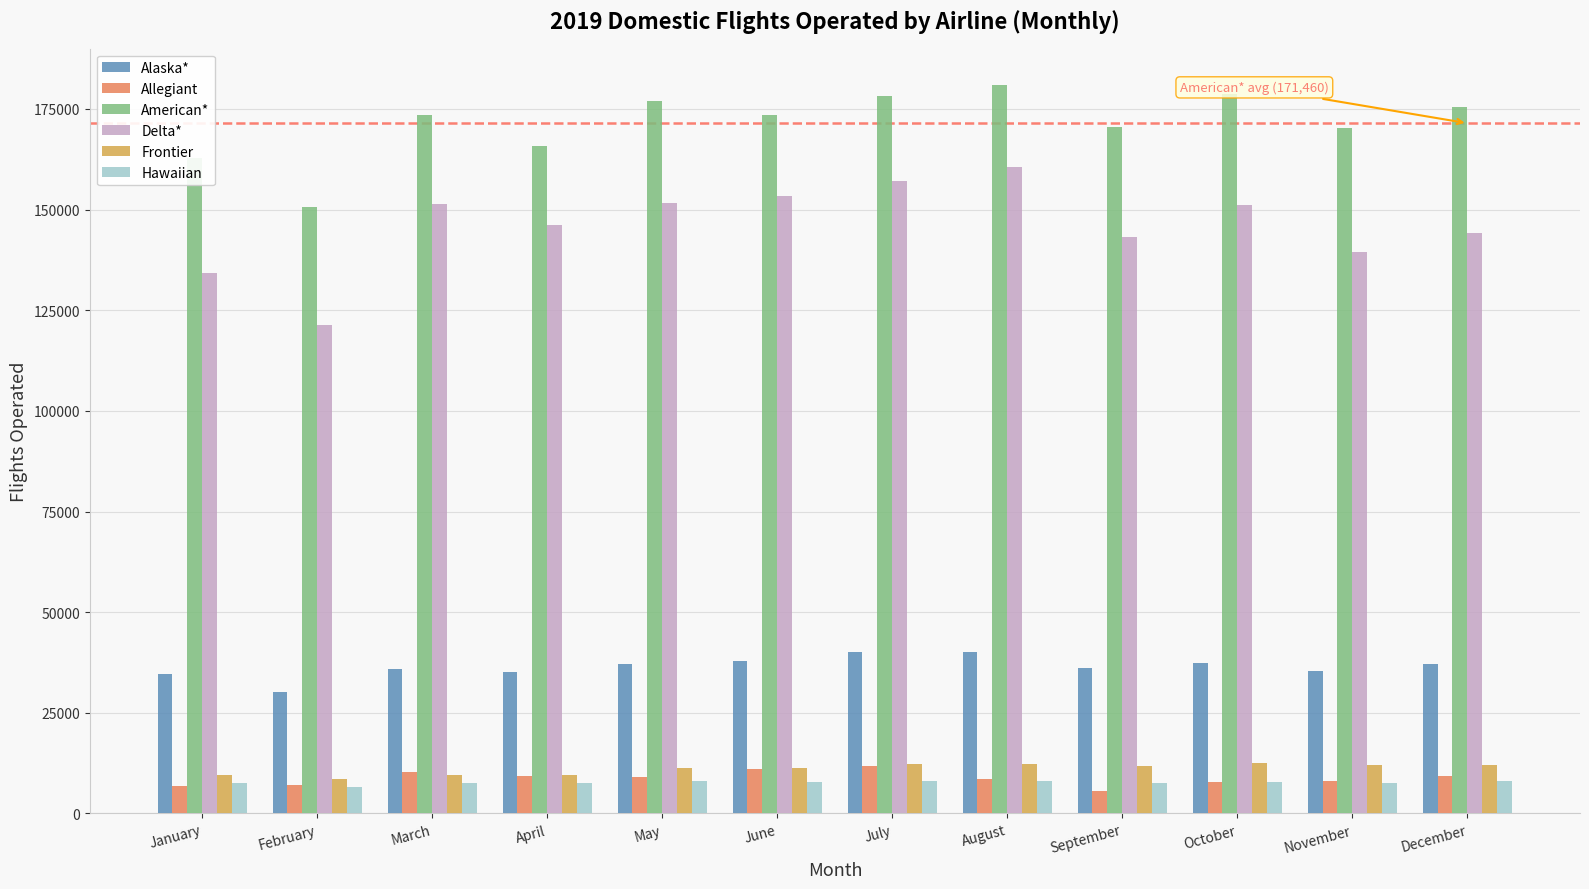

Is the value of Frontier at November greater than the value of Delta* at August?

No